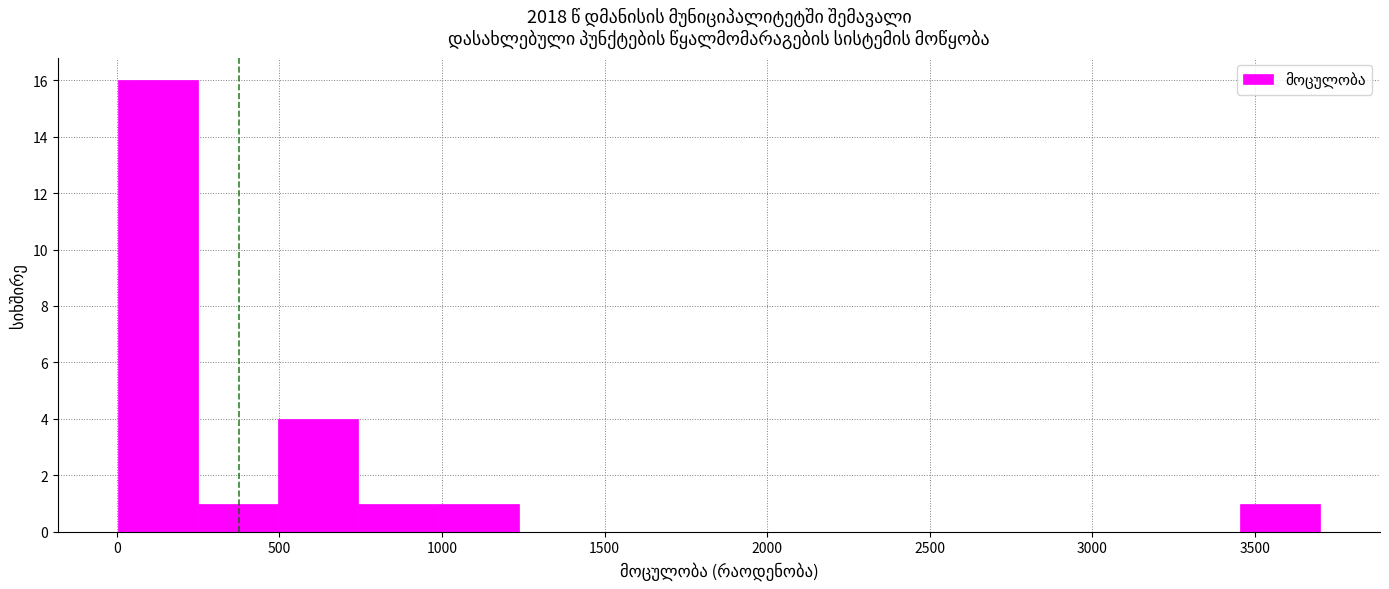

How tall is the bar that spans 3450 to 3700 on the x-axis? Neither the bar edges nor the heights are printed on the chart, so give them approximately, as read against the axes.

1